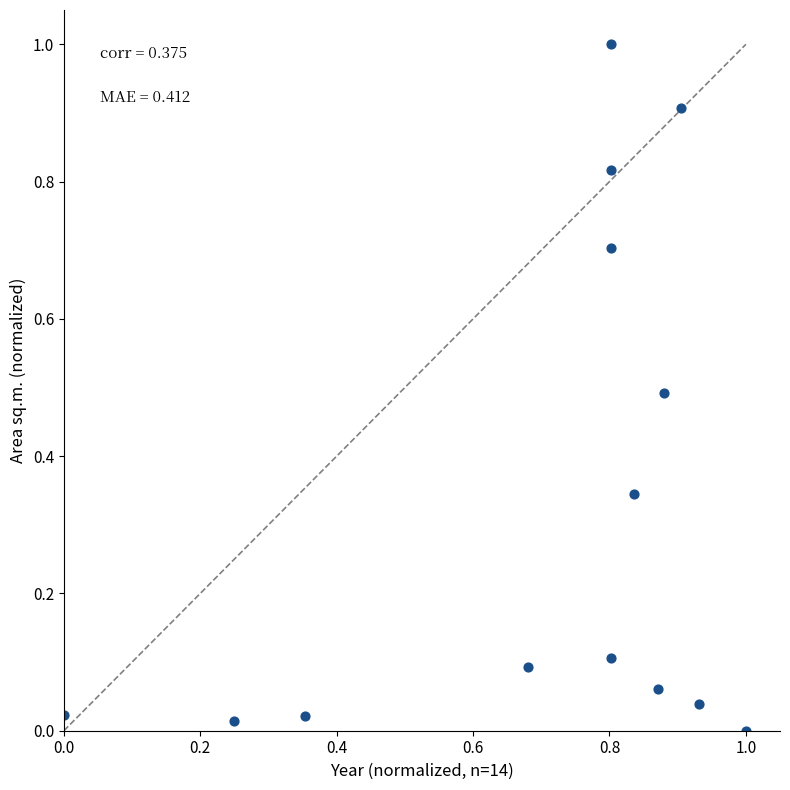

What is the range of X values (max minus min)?

1.0